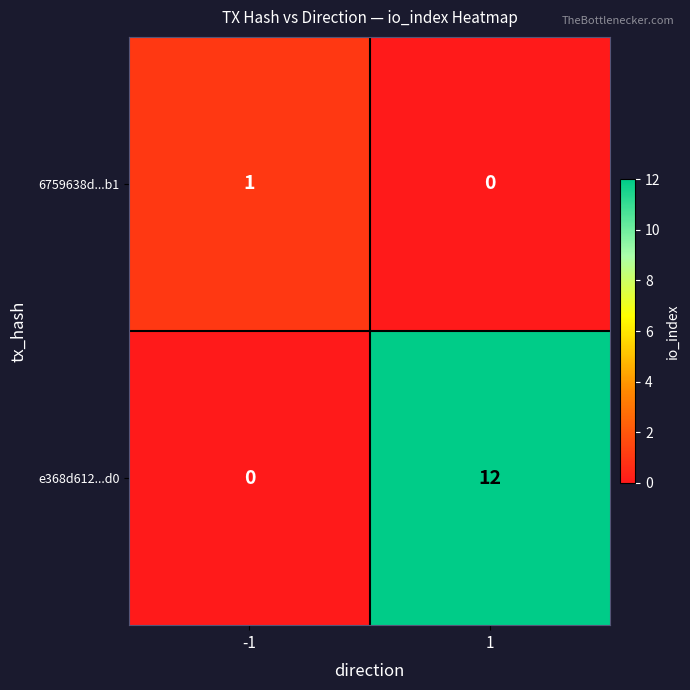

Rank the series by their average value, from lowest to highest.

6759638d...b1, e368d612...d0